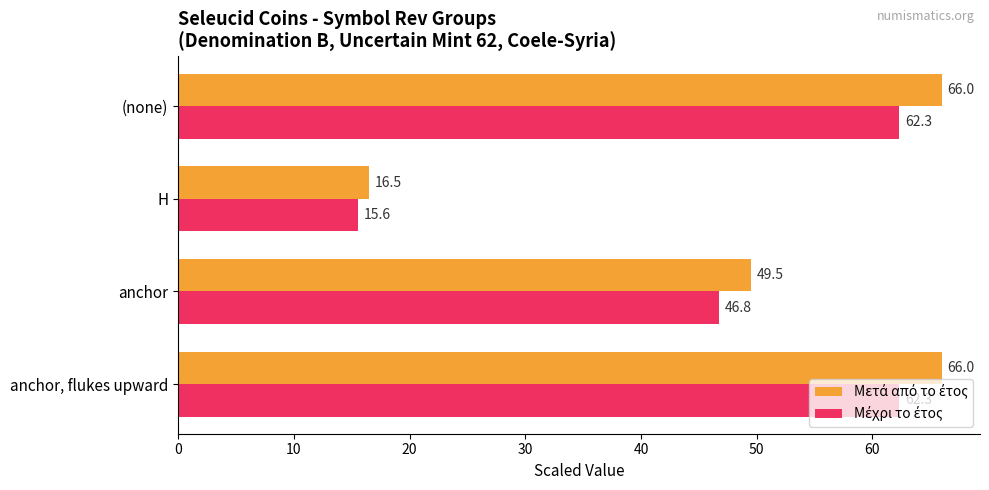

What is the smallest value displayed?

15.6